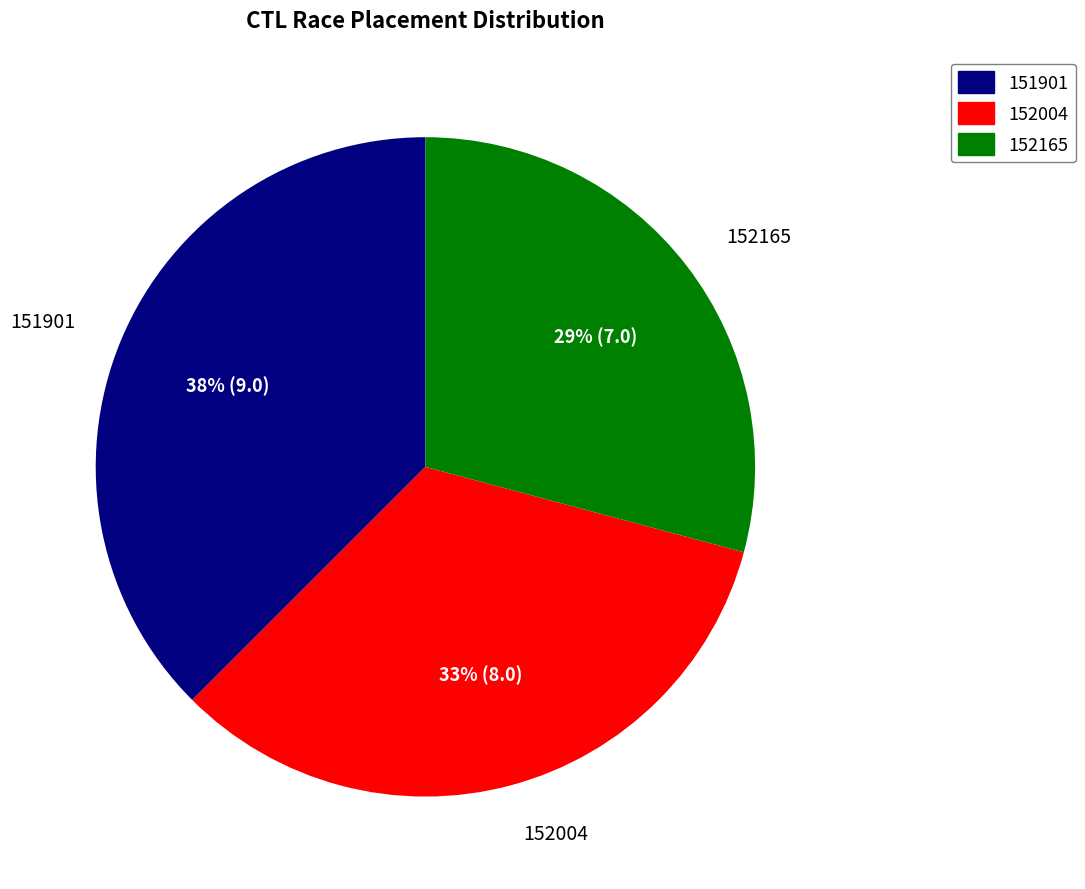

Does any single category account for the majority?

No